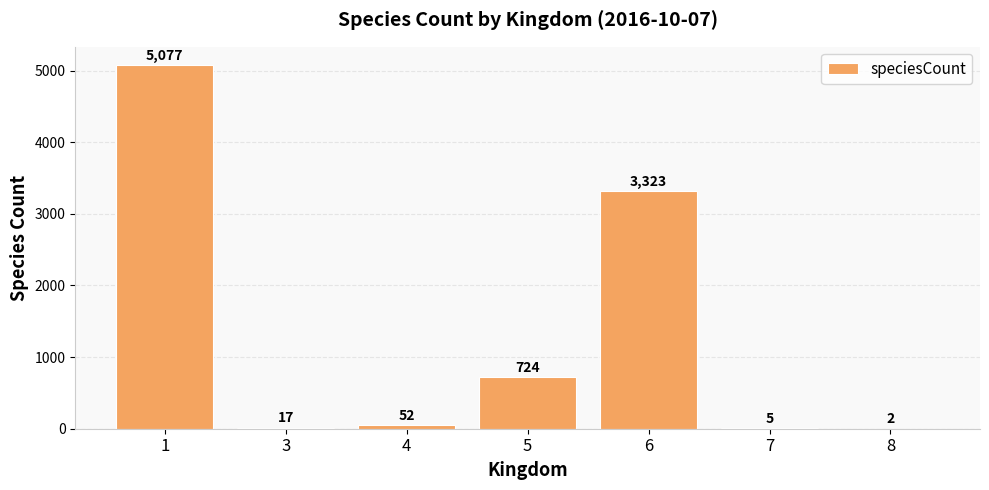

The value at 6 is 5409. True or false?

False